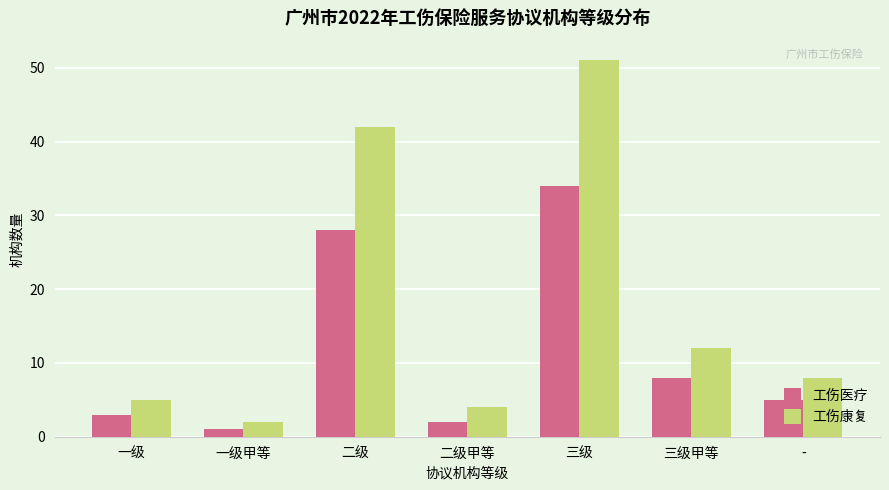

What is the sum of all 工伤医疗 values?

81